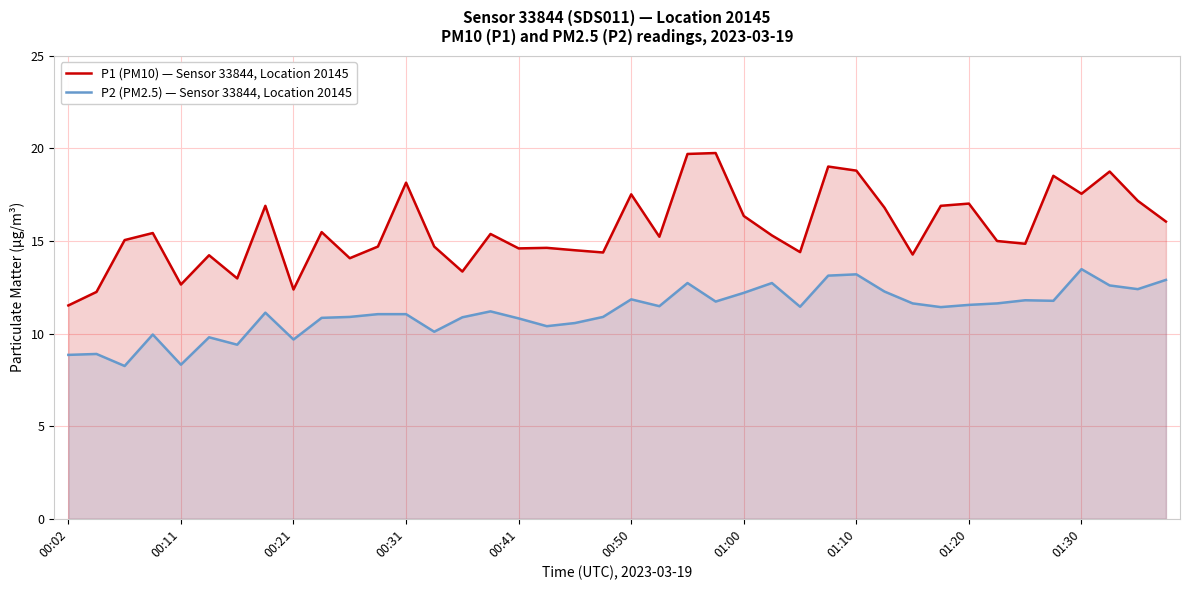

What is the minimum value for P1 (PM10) — Sensor 33844, Location 20145?

11.5